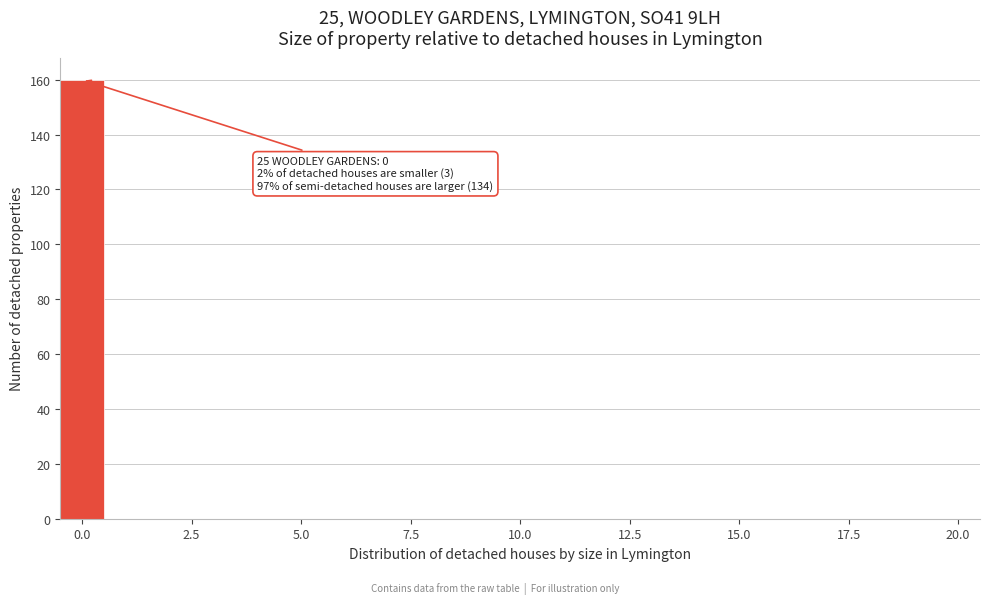

Read against the x-axis, roughly where is the centre of the tallest bar?

0.0